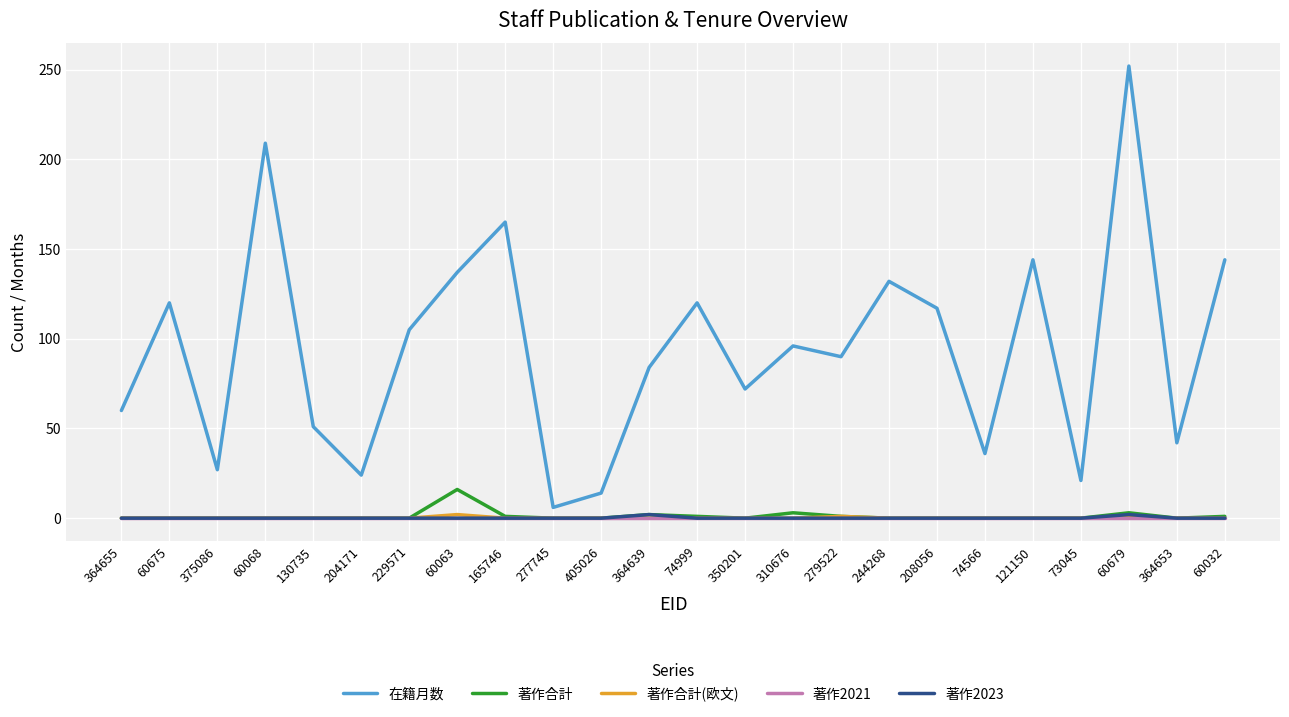

Which series changed the most between 375086 and 350201?

在籍月数